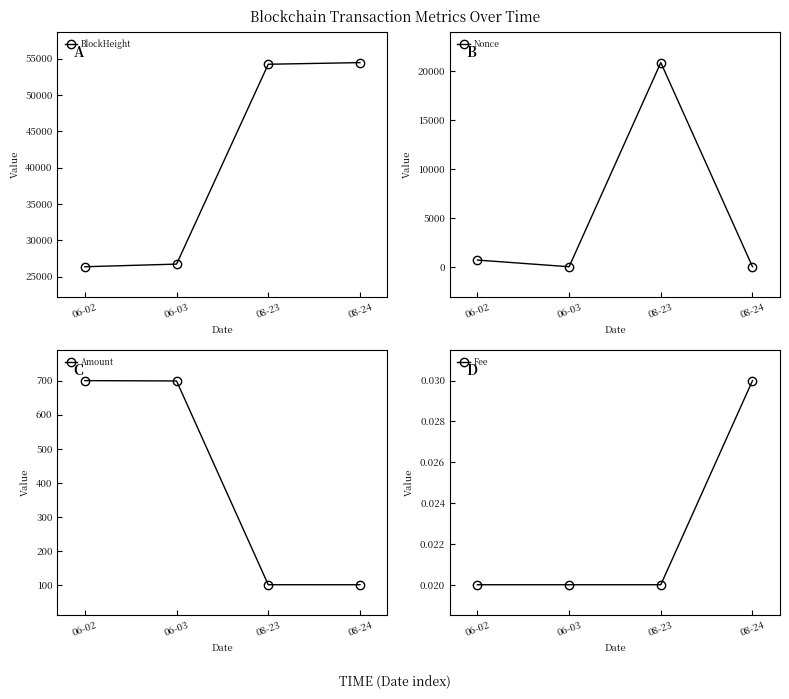

Does the chart display data point markers on the line(s)?

Yes